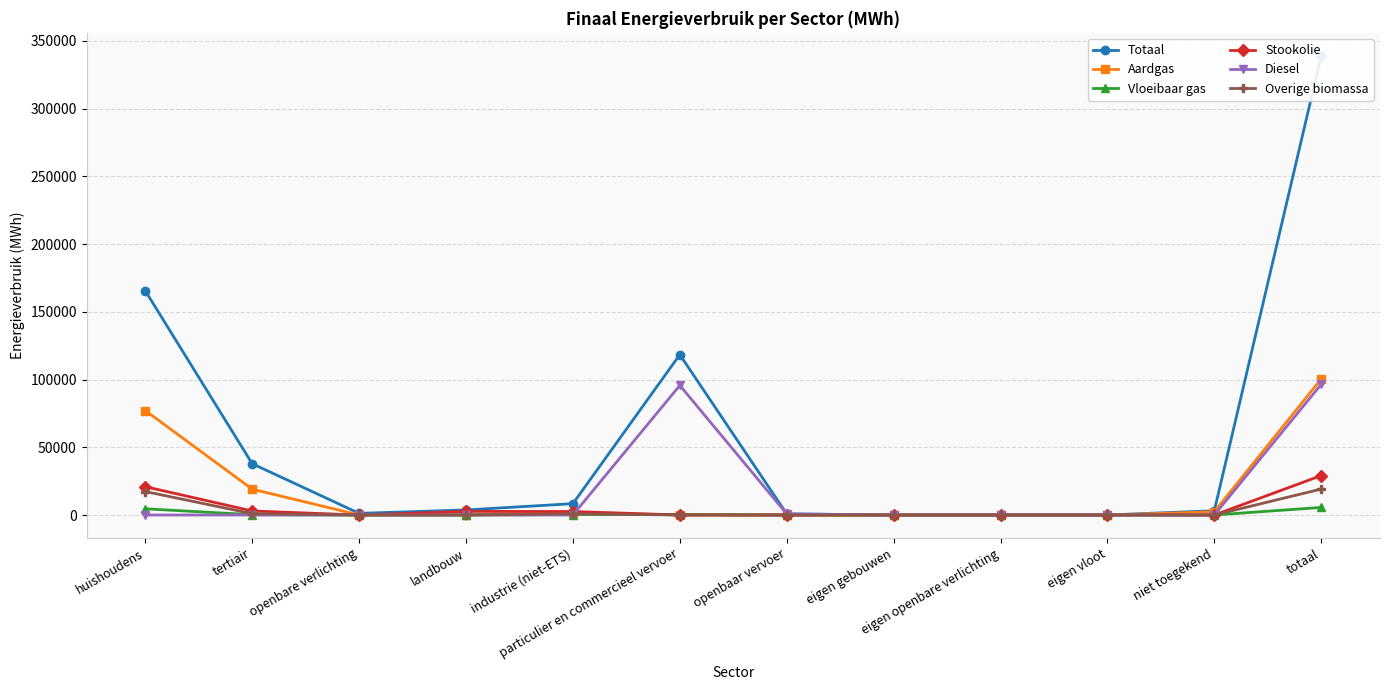

True or false: Aardgas and Totaal cross at least once.

False